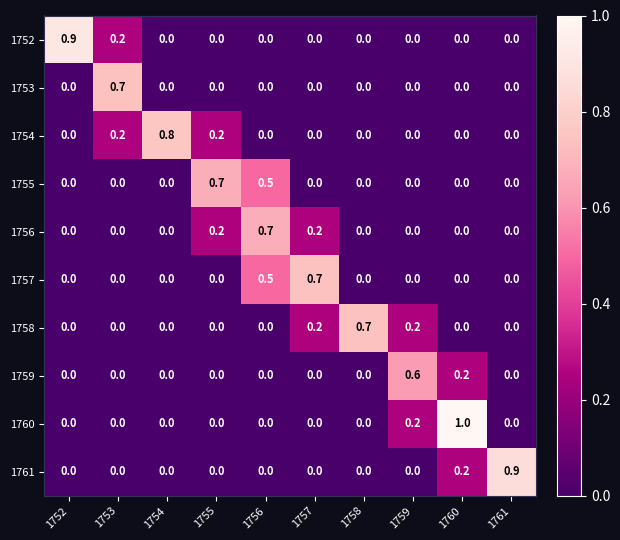

Is it true that 1761 equals -0.4 at 1753?

False